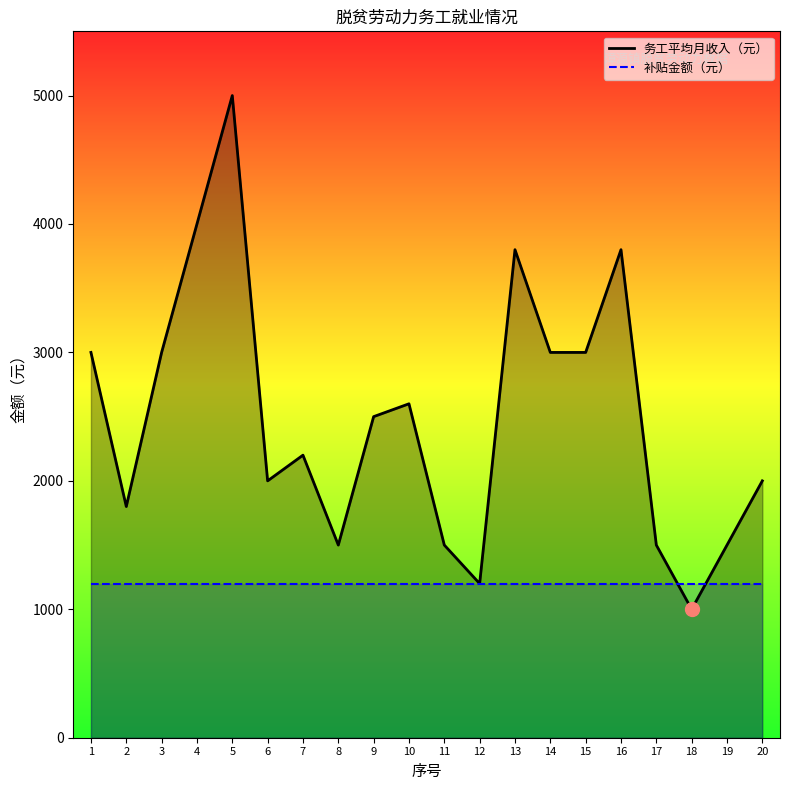

Which label corresponds to the smallest value in the chart?

18